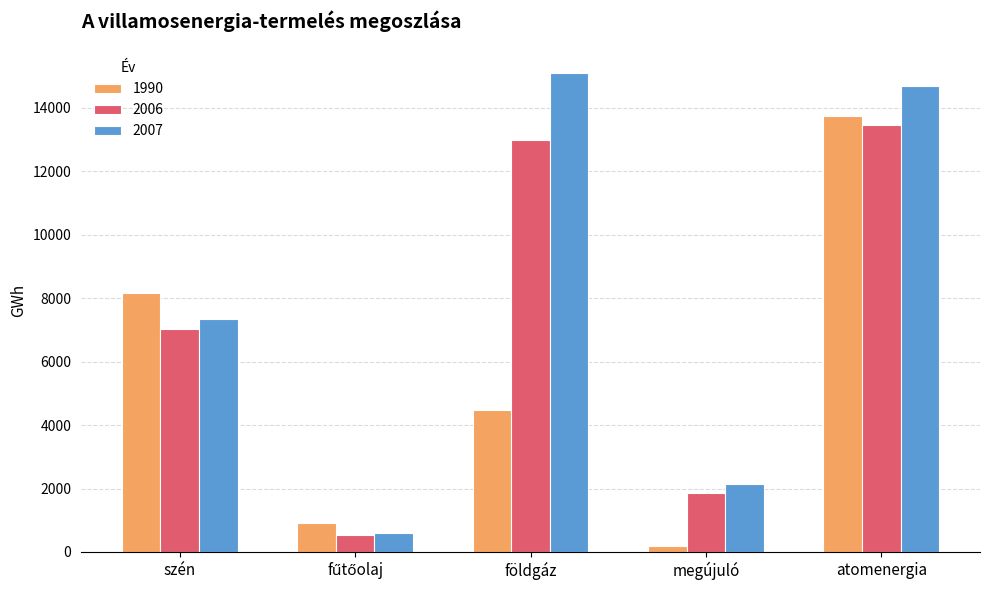

Which series changed the most between szén and földgáz?

2007